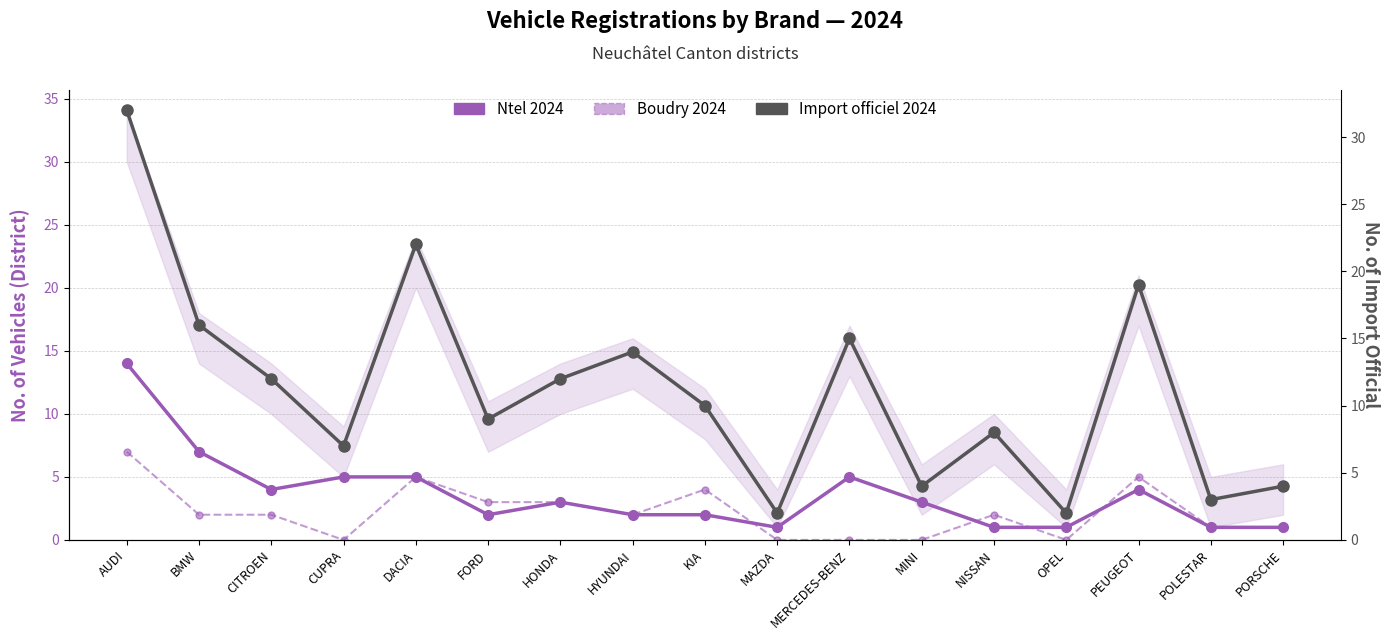

Between CUPRA and KIA, which series saw the biggest shift?

Boudry 2024